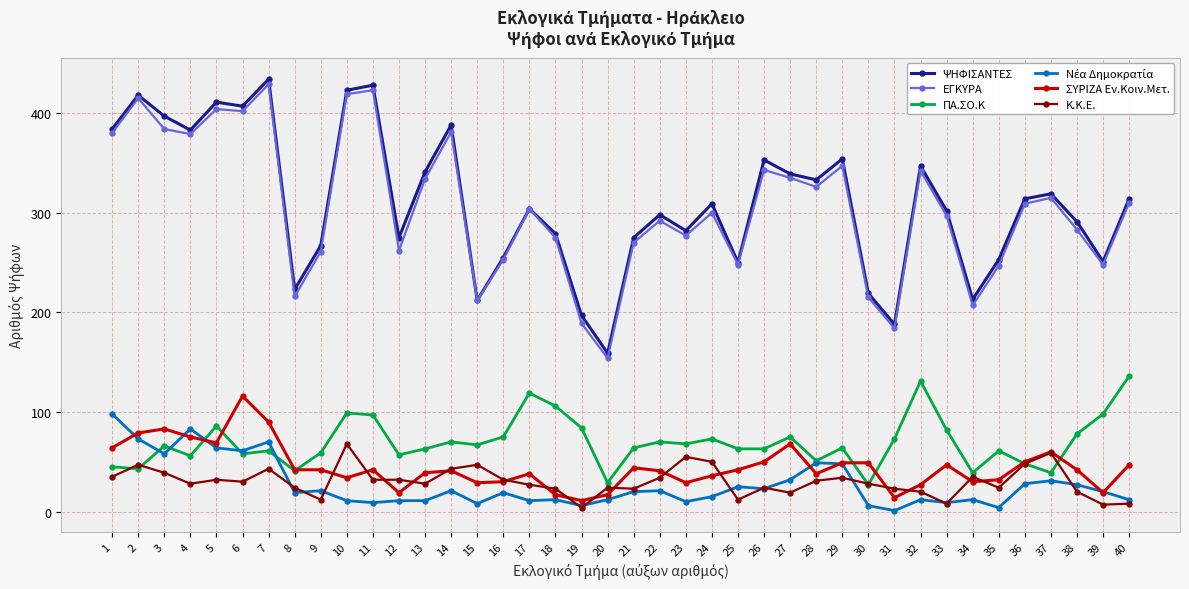

Which series changed the most between 2 and 20?

ΕΓΚΥΡΑ